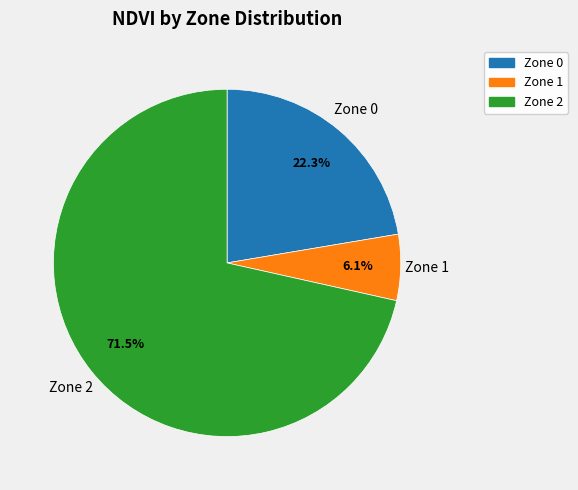

What percentage is the Zone 1 slice, to the nearest percent?

6%